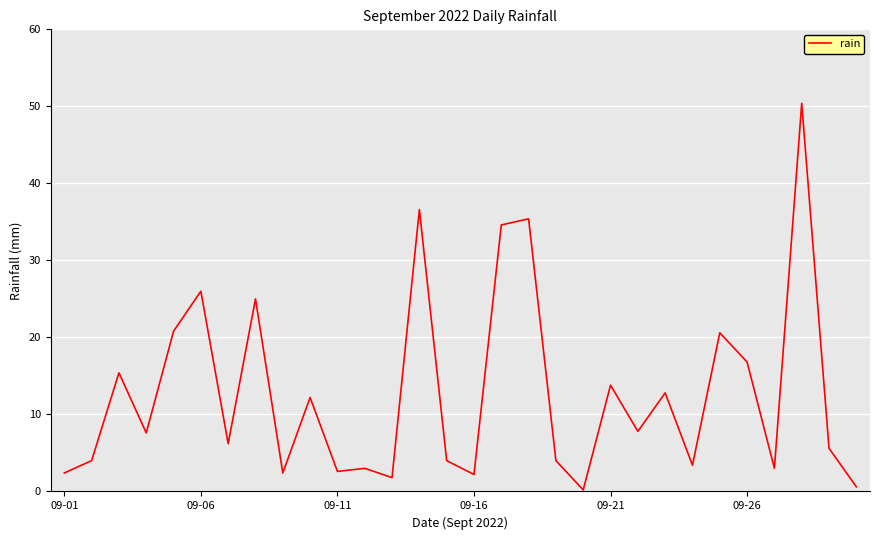

What is the difference between the maximum and minimum values?

50.2